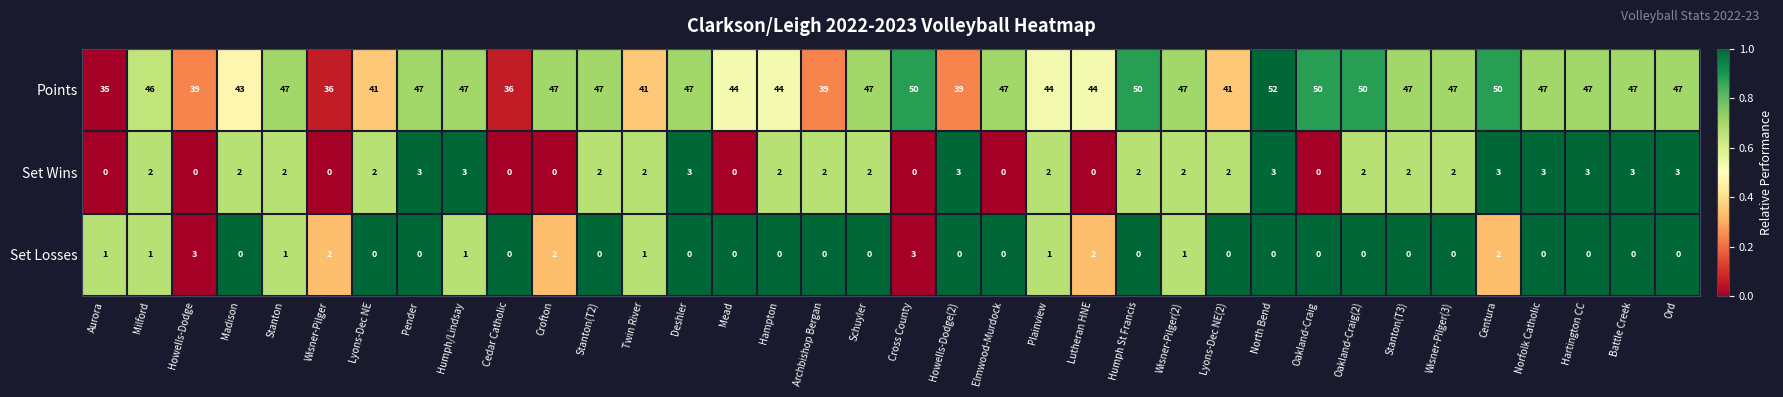

Where is Points nearest to the value 43?

Madison